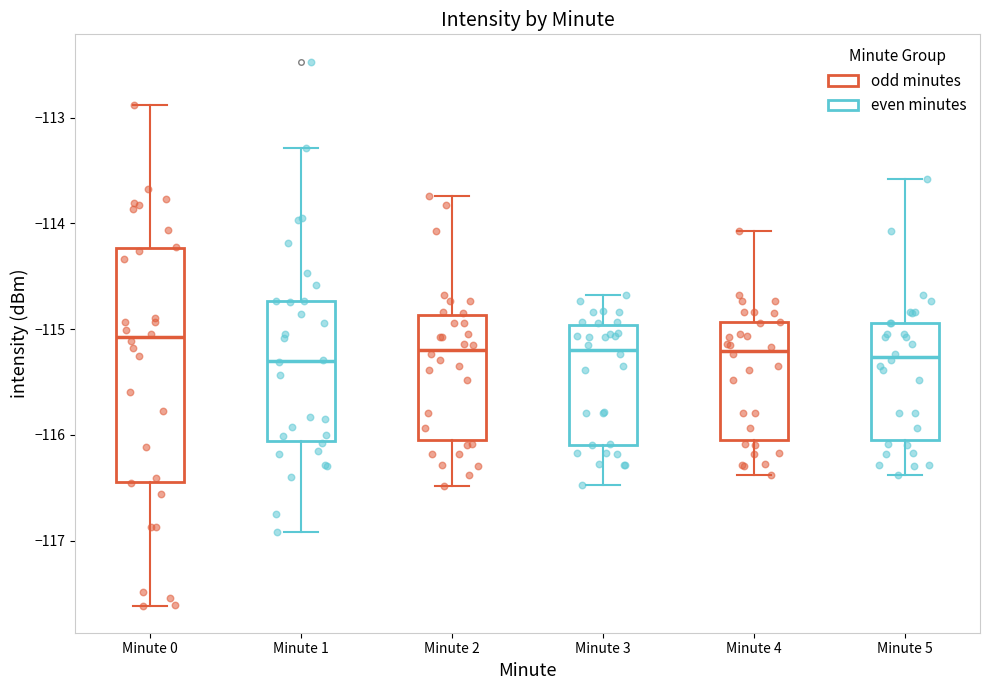

Which box's median line is the highest?

Minute 0